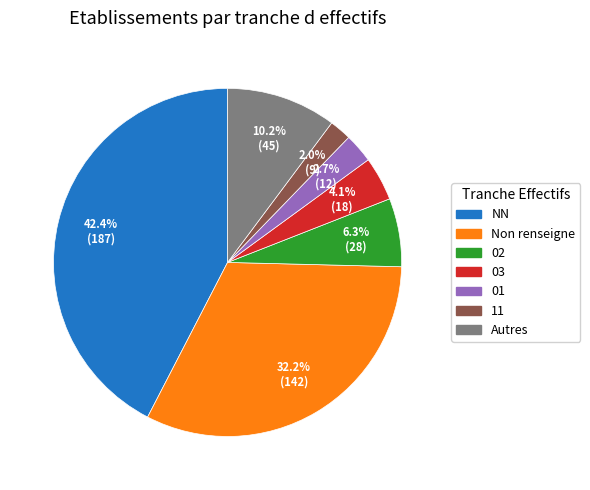

Is 01 the majority of the pie?

No